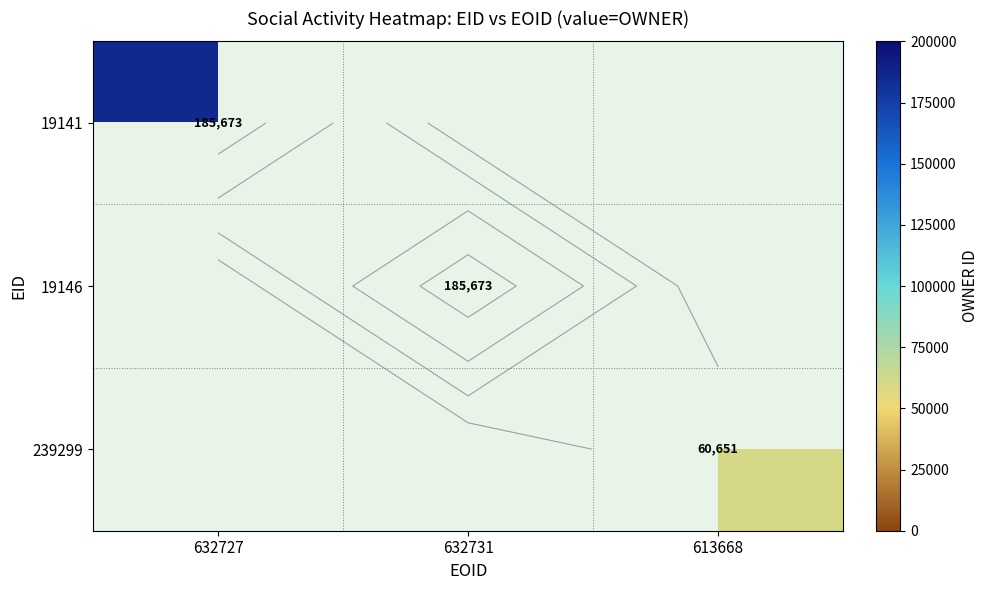

What is the minimum value shown in the chart?

60651.0